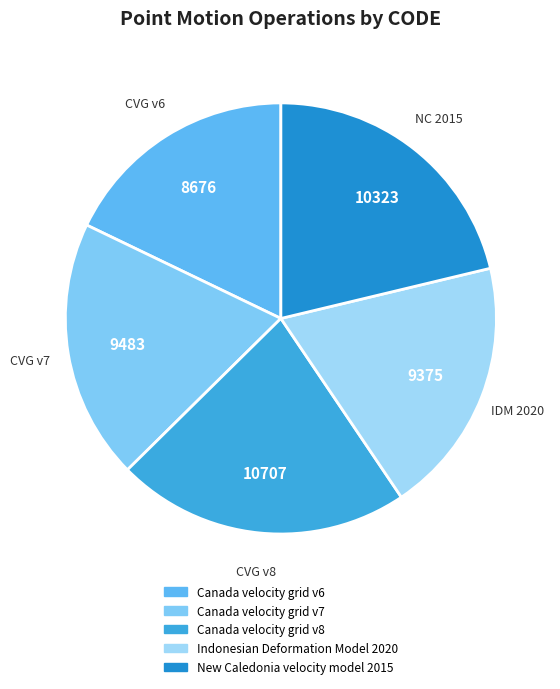

Does Canada velocity grid v8 account for over 50% of the chart?

No